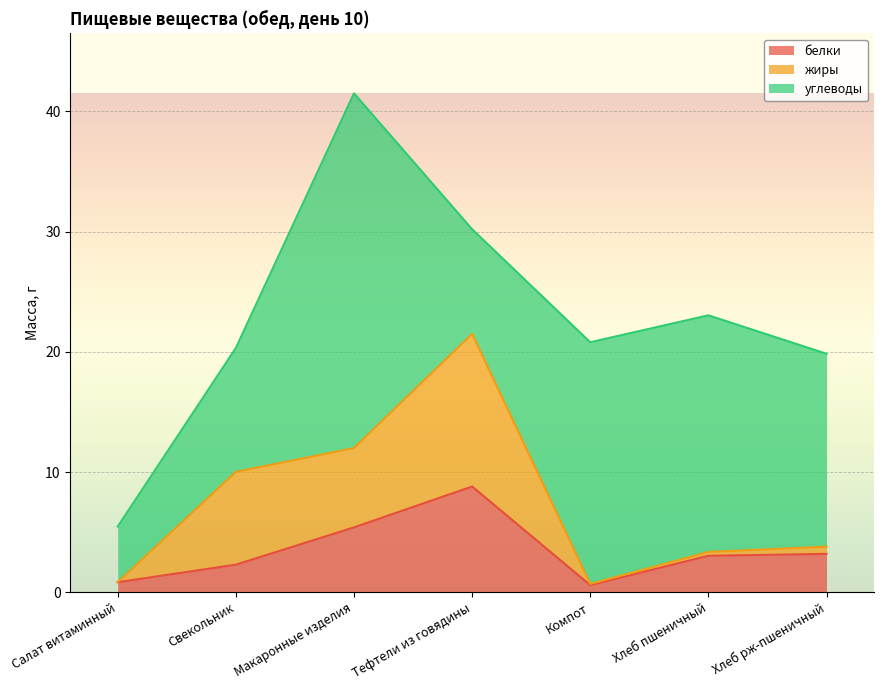

What is the difference between the second highest and second lowest values in the углеводы series?

11.4